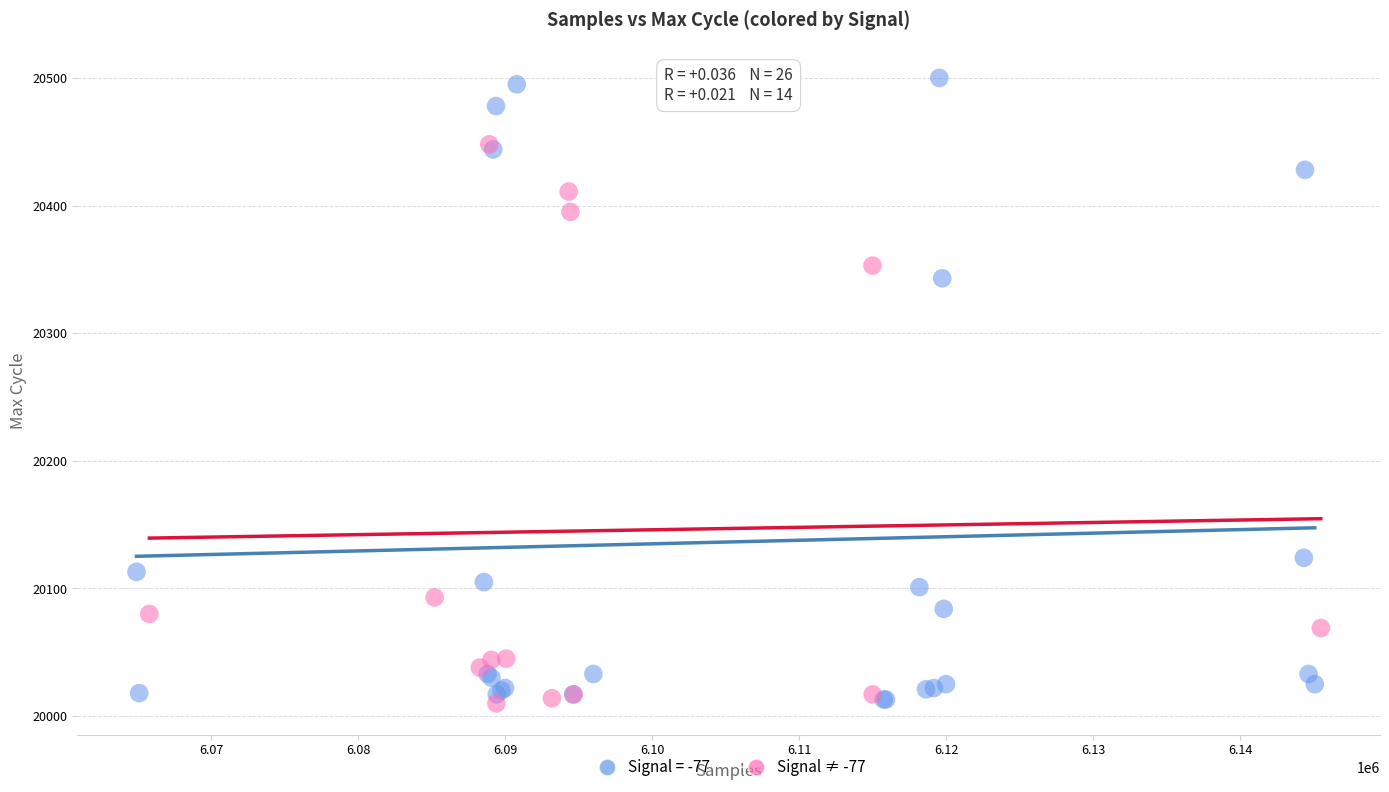

Which series has the widest spread of Y values?

Signal = -77